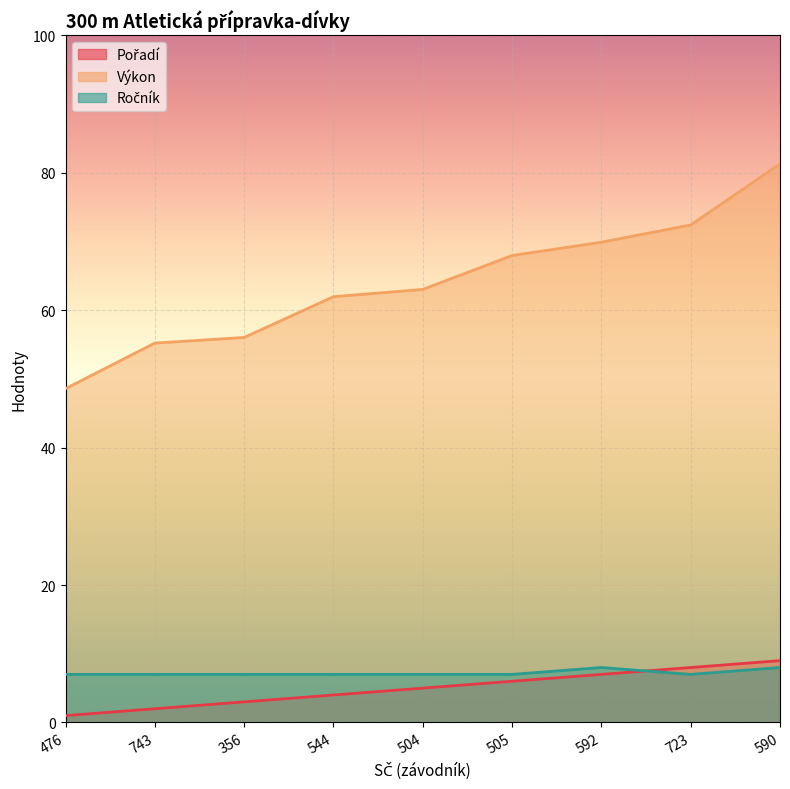

How many distinct data groups are displayed?

3